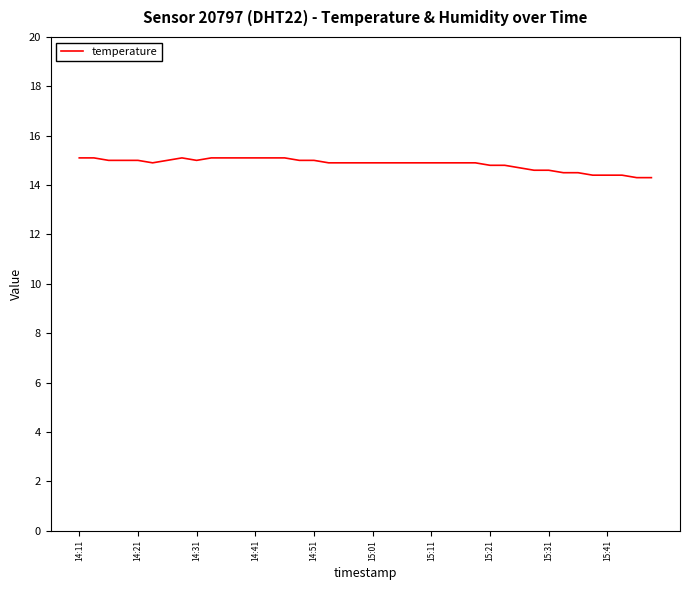

Reading left to right, extract all data points from this chart.

15.1	15.1	15.0	15.0	15.0	14.9	15.0	15.1	15.0	15.1	15.1	15.1	15.1	15.1	15.1	15.0	15.0	14.9	14.9	14.9	14.9	14.9	14.9	14.9	14.9	14.9	14.9	14.9	14.8	14.8	14.7	14.6	14.6	14.5	14.5	14.4	14.4	14.4	14.3	14.3